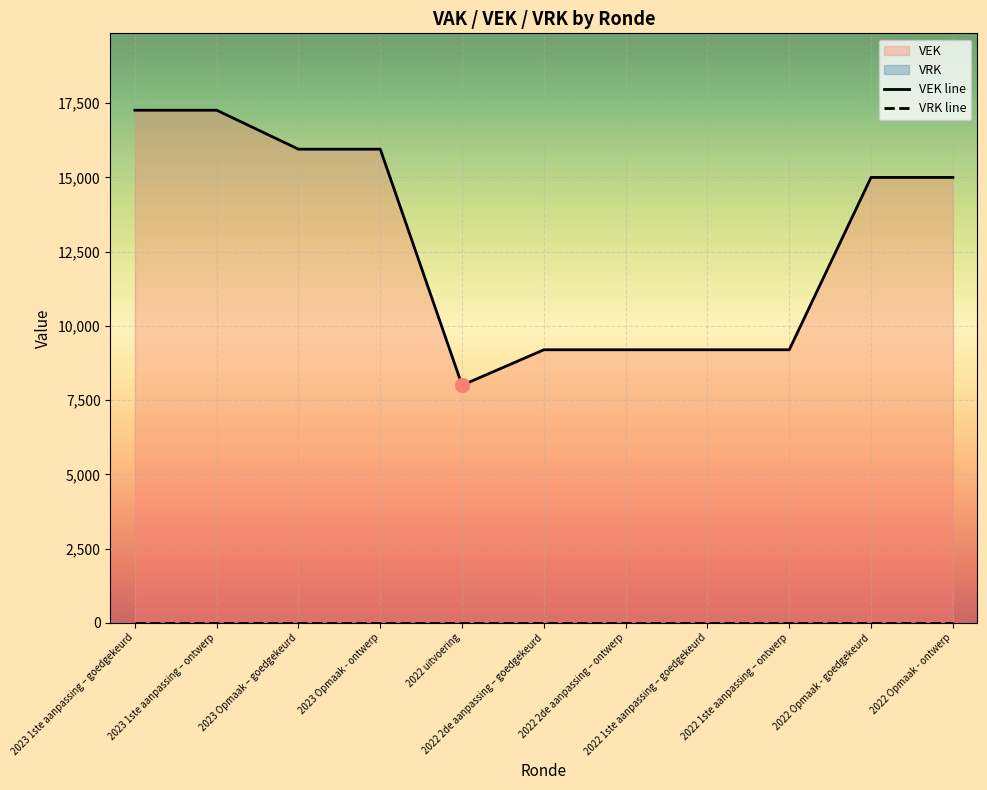

The VRK line series shows 0 at 2023 Opmaak – goedgekeurd. True or false?

True